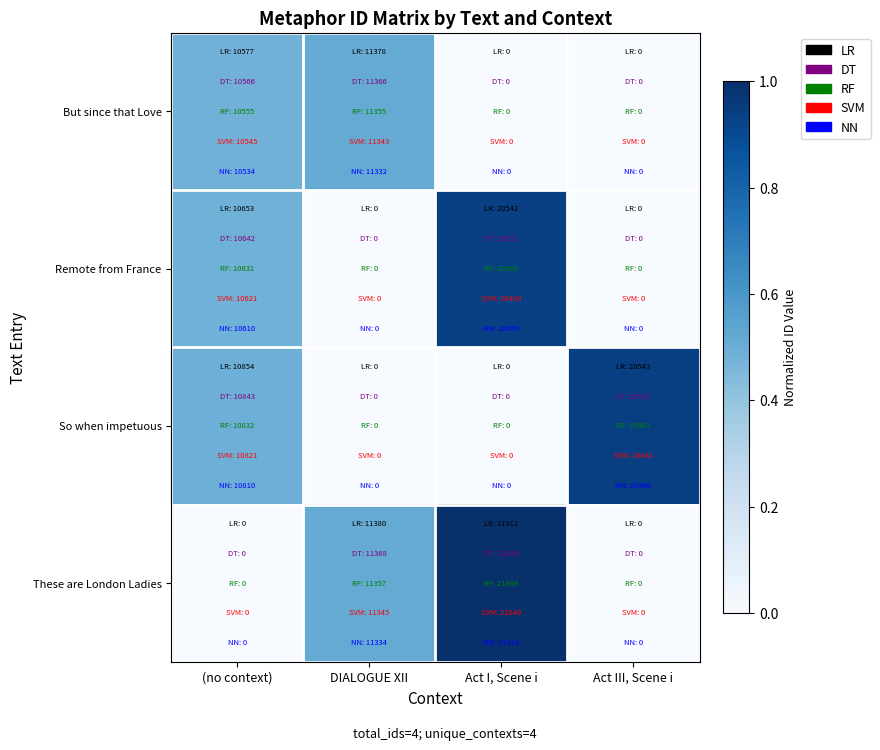

Rank the series at (no context) from highest to lowest value.

So when impetuous, Remote from France, But since that Love, These are London Ladies